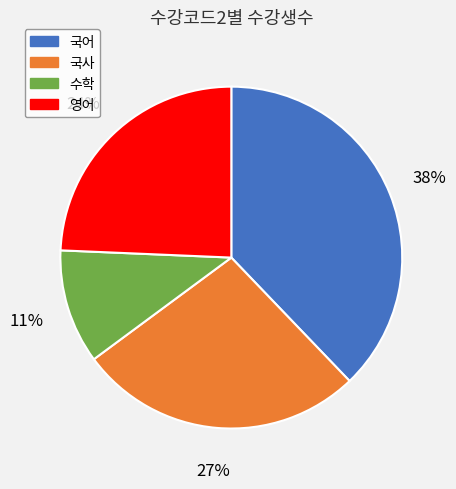

Does any single category account for the majority?

No